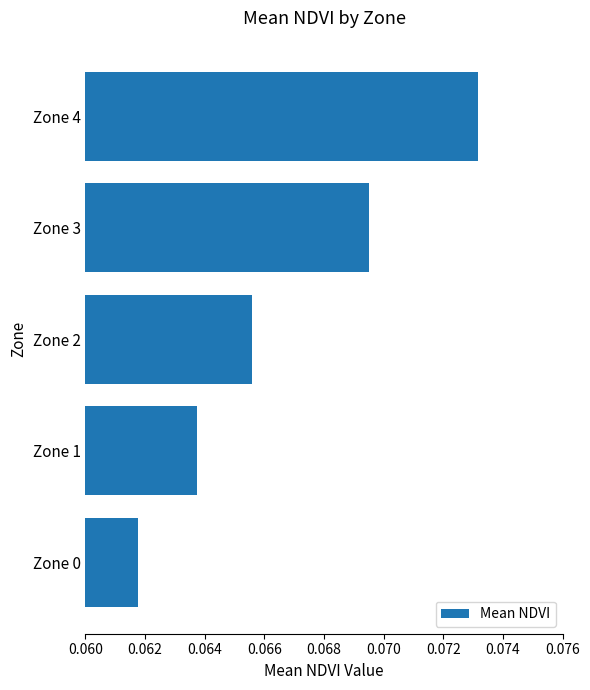

Does the chart contain stacked bars?

No